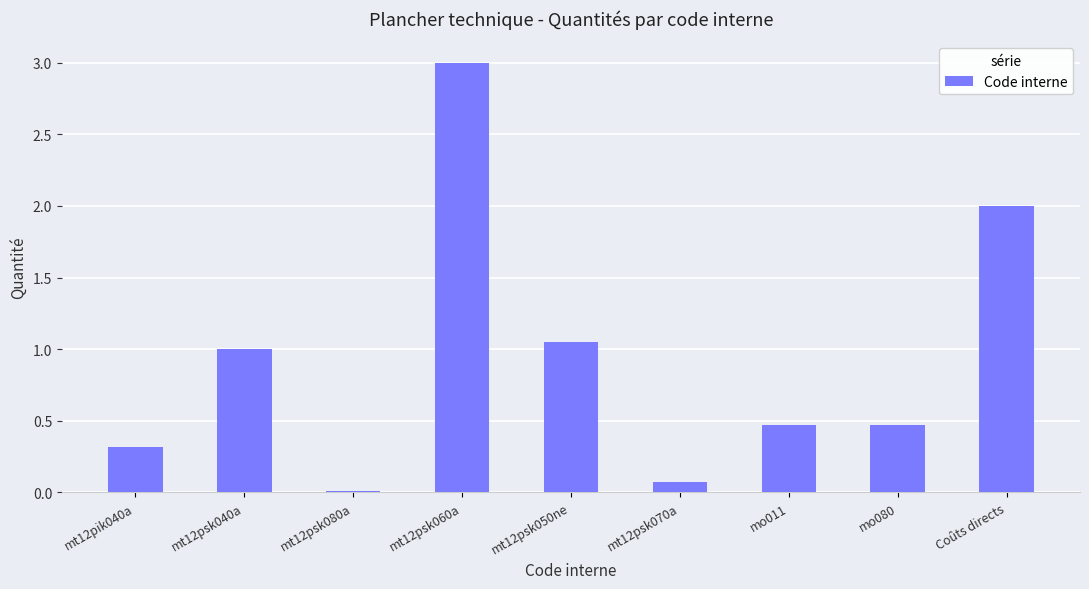

What is the difference between the maximum and minimum values?

3.0